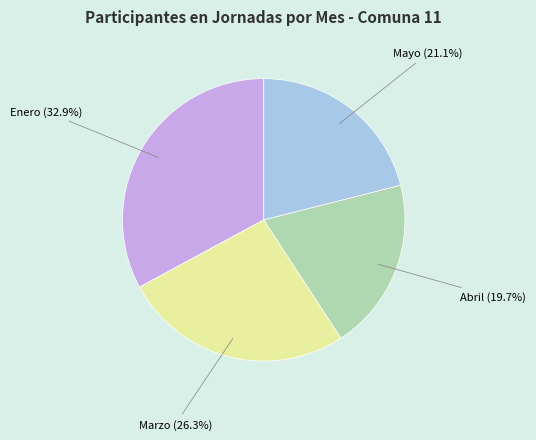

Which category has the biggest portion of the pie?

Enero